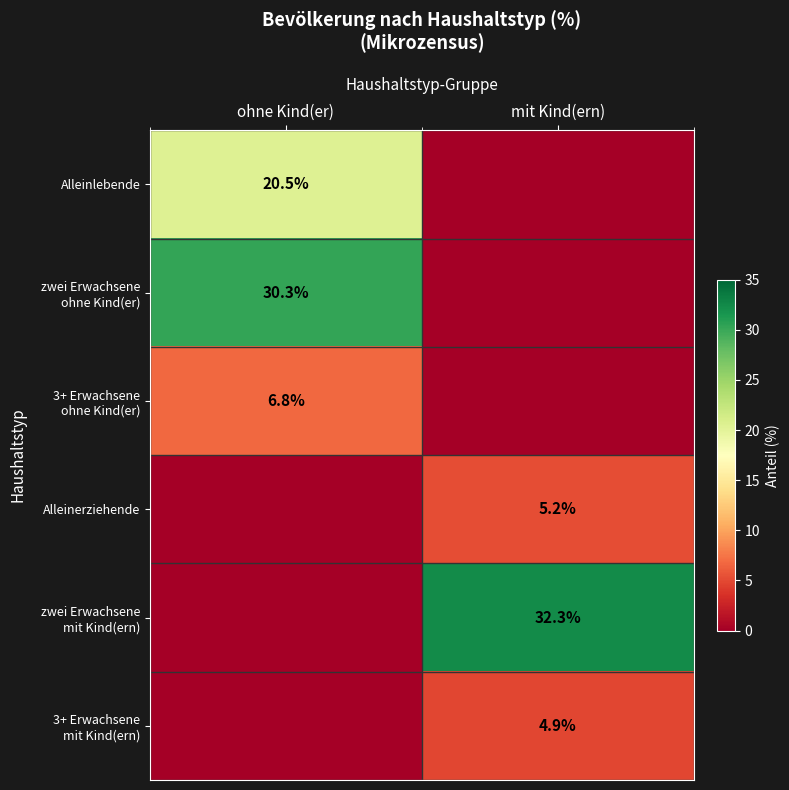

True or false: Alleinlebende has a value of 20.5 at ohne Kind(er).

True